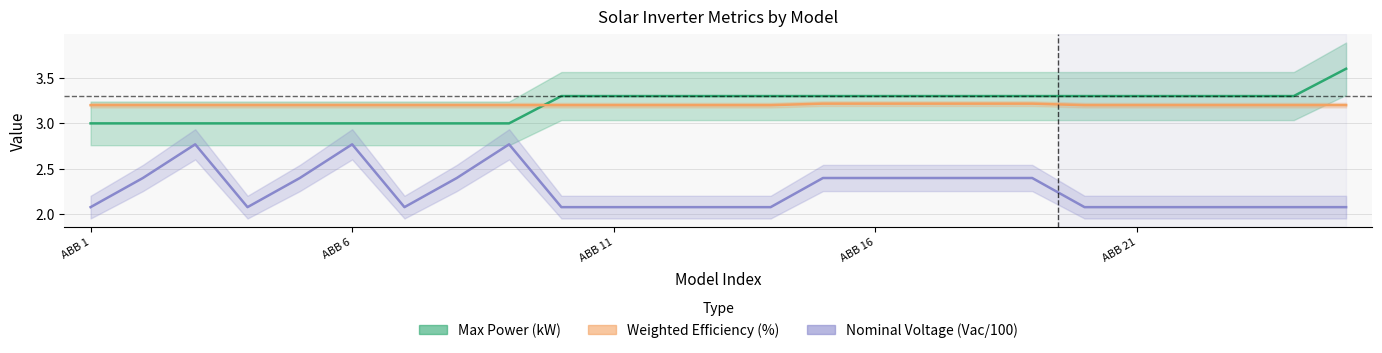

True or false: Nominal Voltage (Vac) has a value of 4.1 at ABB 15.

False